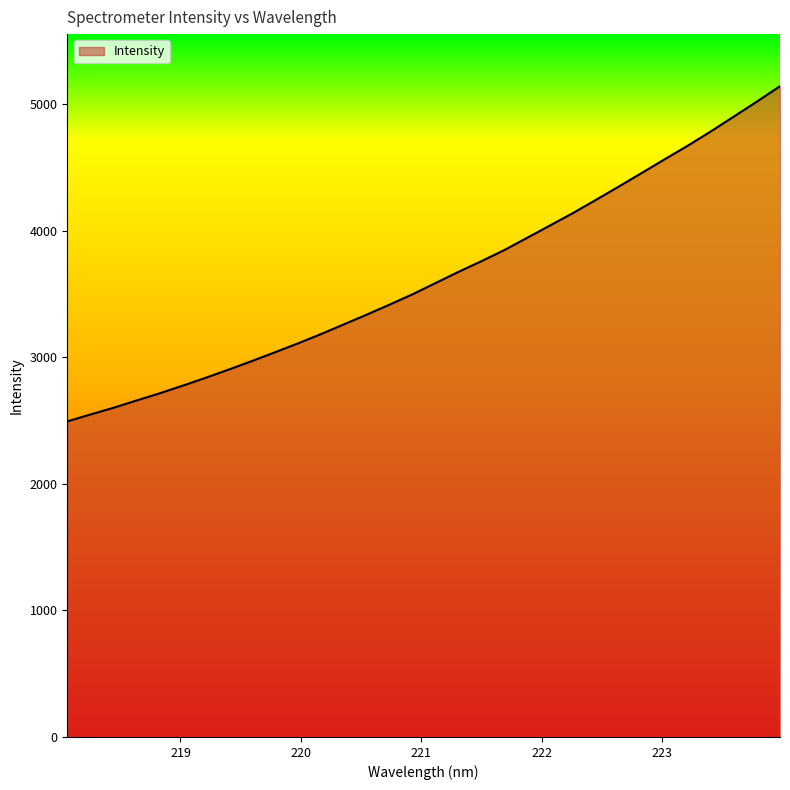

What is the maximum value shown in the chart?

5140.8